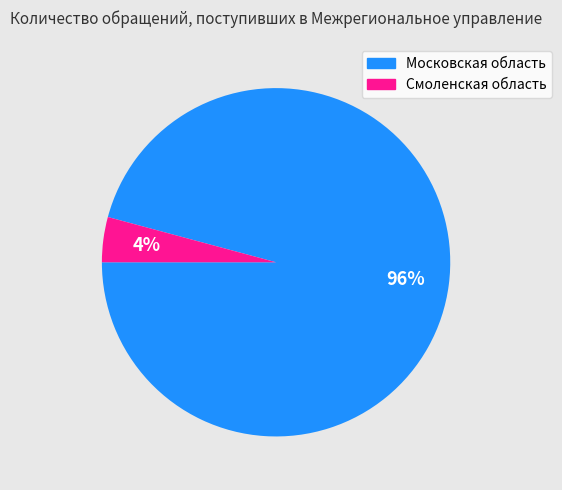

Which category accounts for the majority?

Московская область